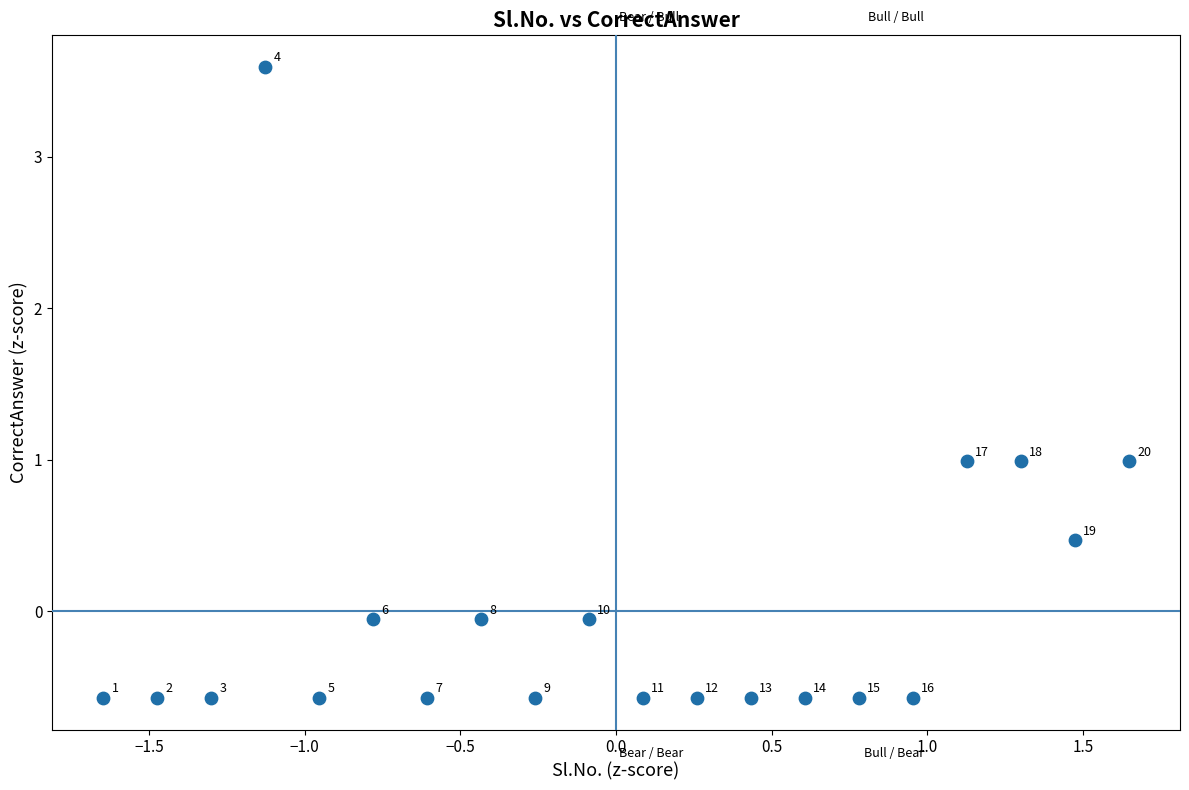

What is the range of X values (max minus min)?

3.3